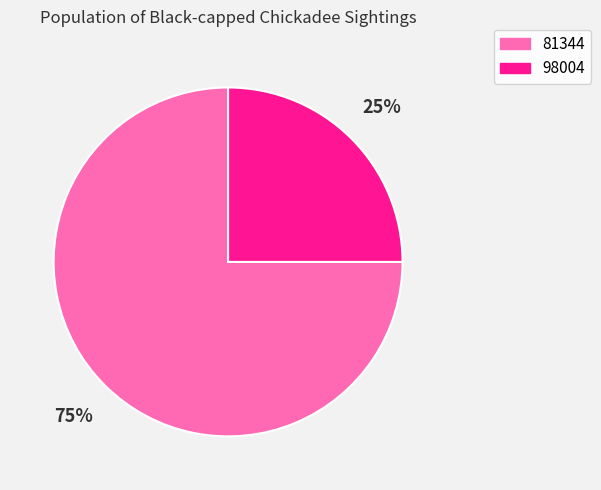

To the nearest percent, what is the difference between the 98004 and 81344 slice percentages?

50%